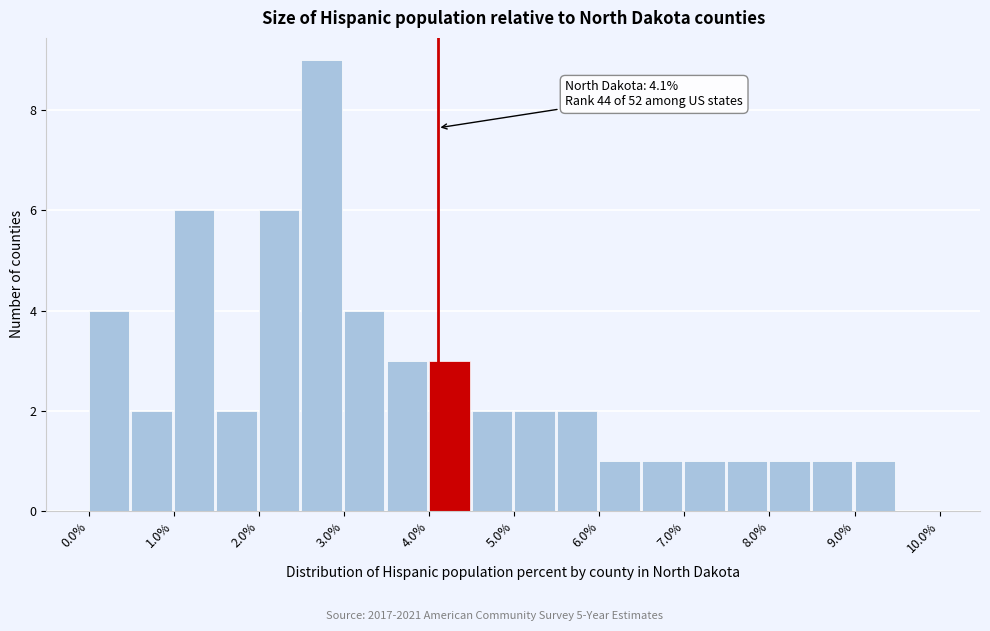

Which range on the x-axis has the tallest bar?

2.5 to 3.0